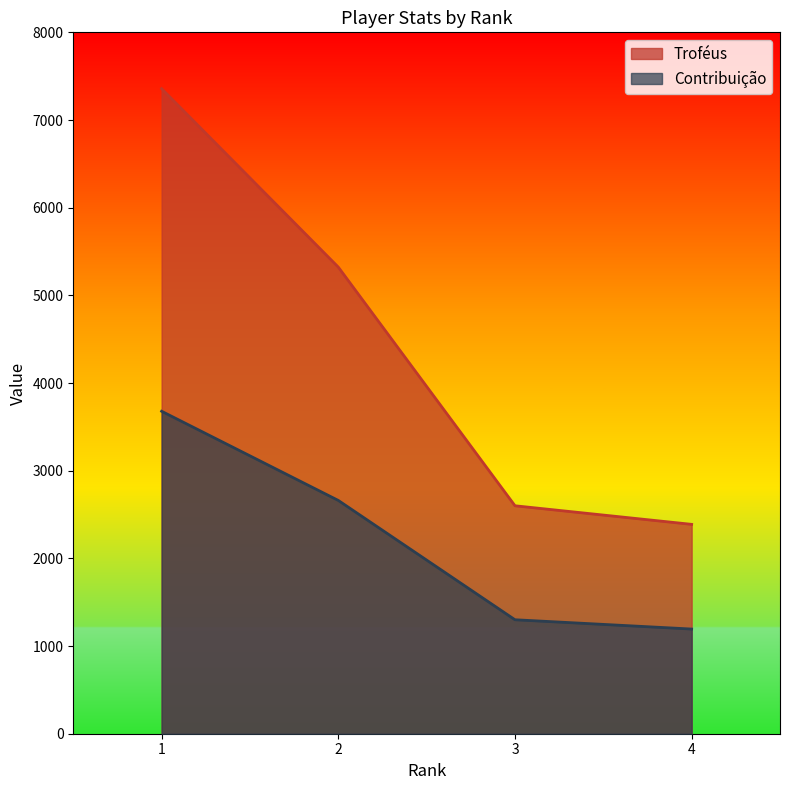

Which series has the largest range (max minus min)?

Troféus